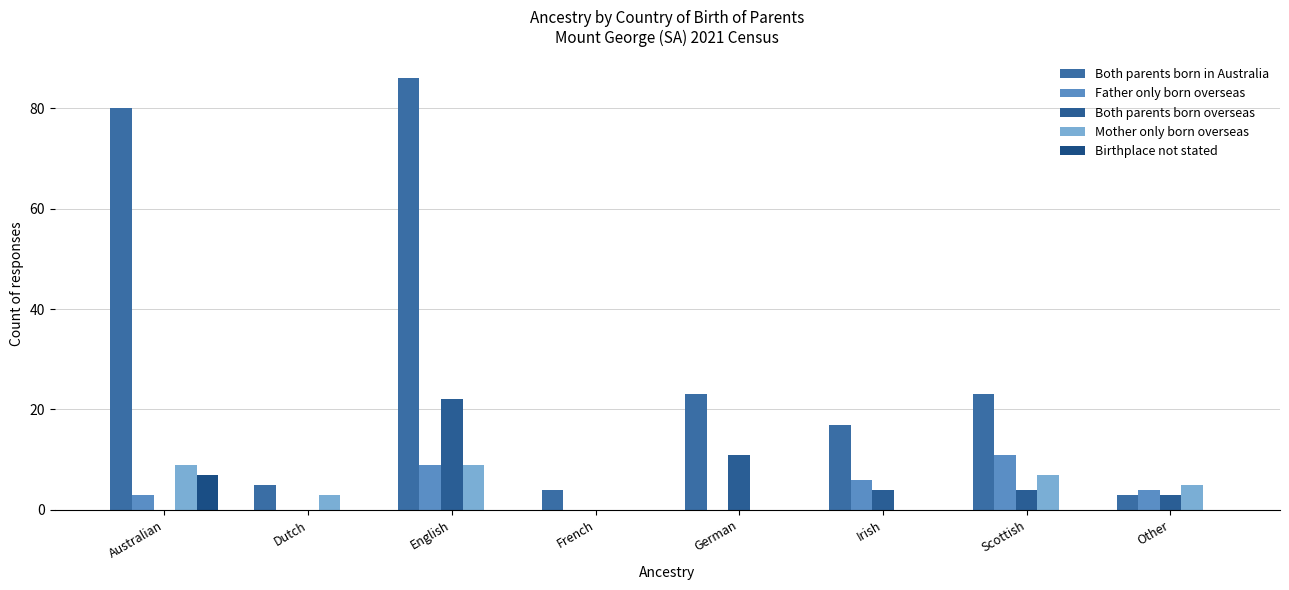

The value of Birthplace not stated at English is -2. True or false?

False